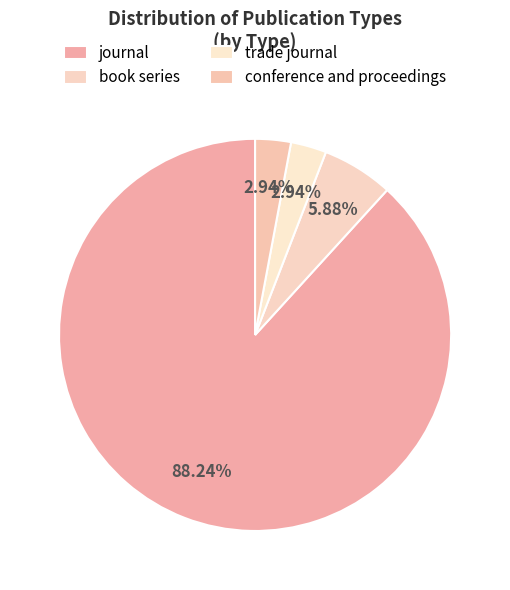

Which slice is the smallest?

trade journal